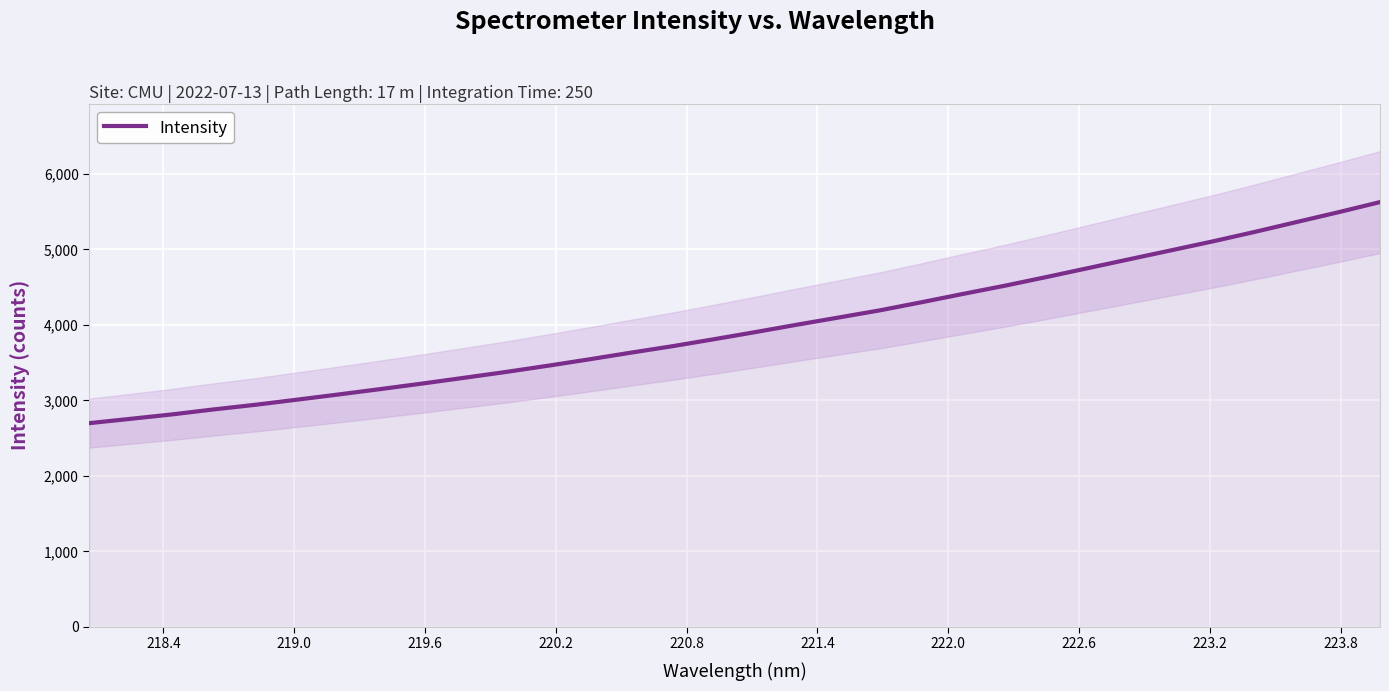

What is the lowest value of the Intensity series?

2697.7